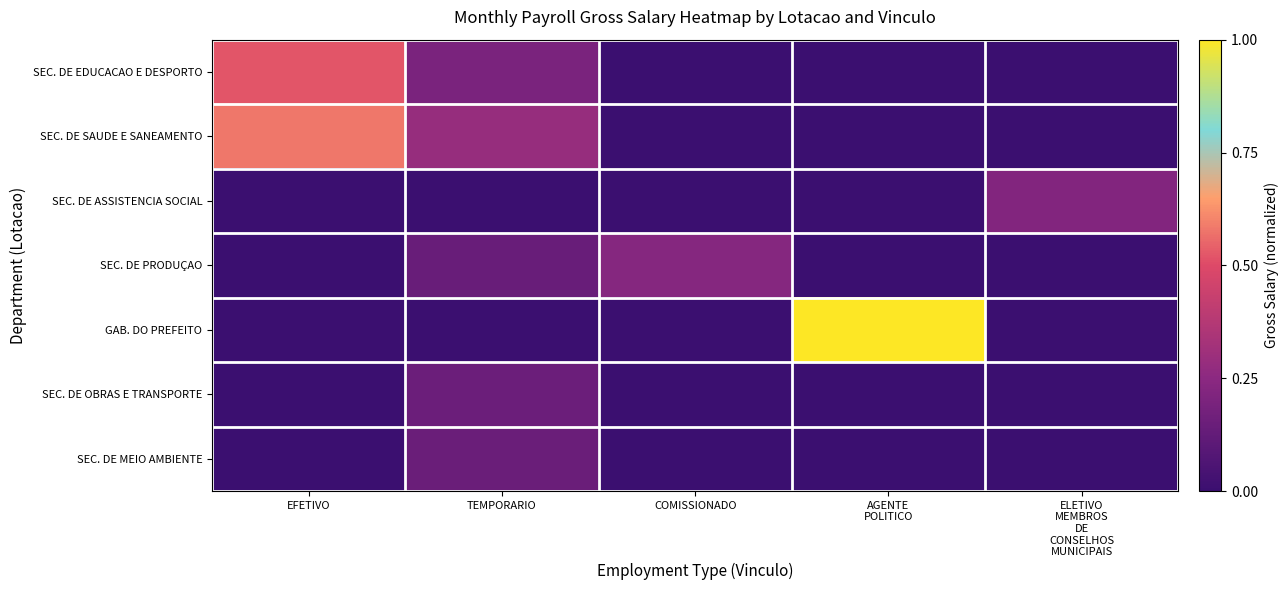

What is the total value across all series at AGENTE
POLITICO?

1.0